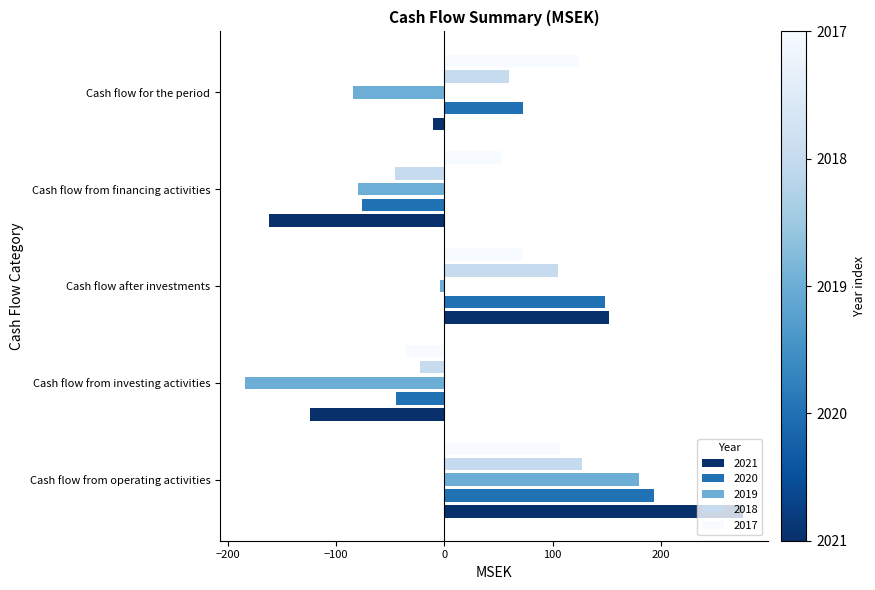

Is the value of 2019 at Cash flow for the period greater than the value of 2017 at Cash flow after investments?

No